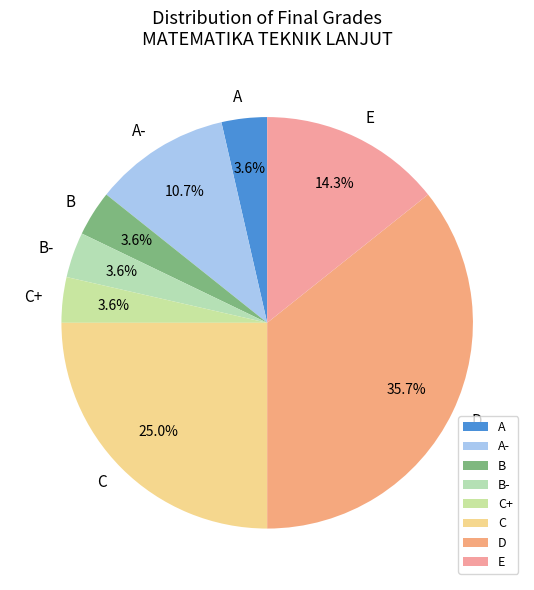

How much of the chart is everything except B-?

96.4%